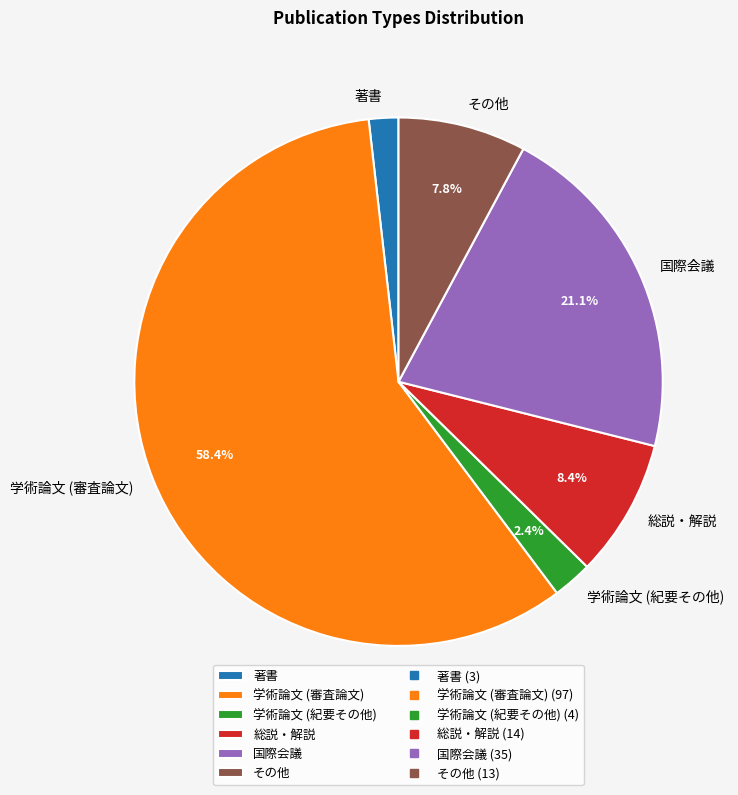

Does 学術論文 (審査論文) represent more than half of the total?

Yes